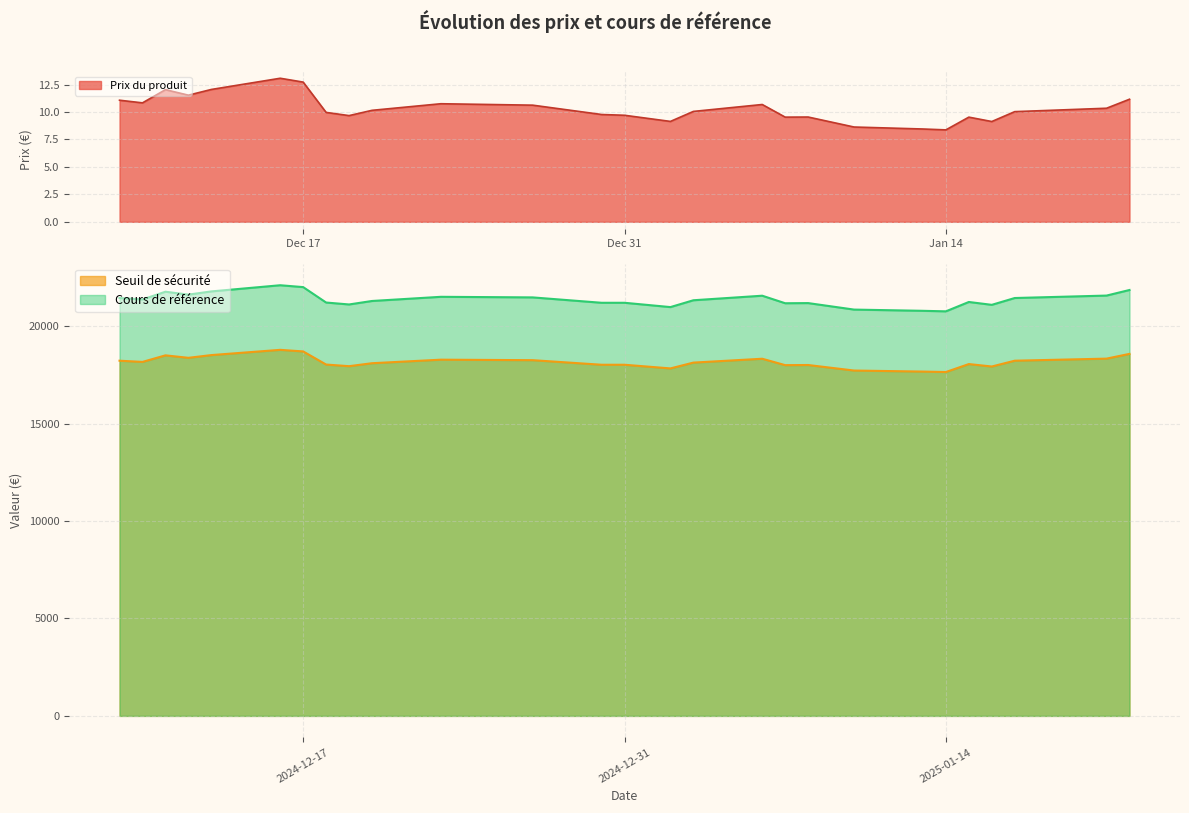

At which category does the chart reach its peak across all series?

2024-12-16